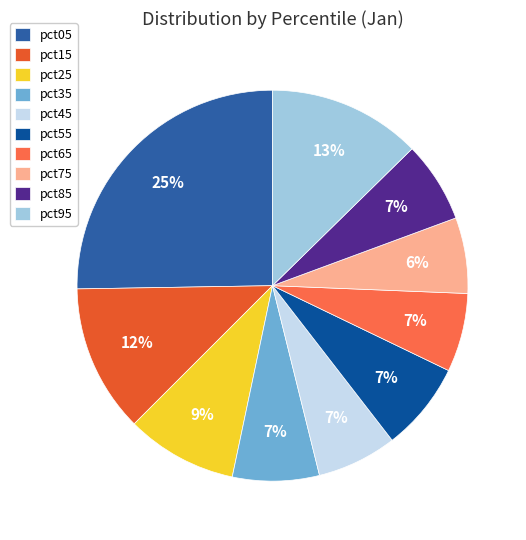

What is the largest slice in the pie chart?

pct05